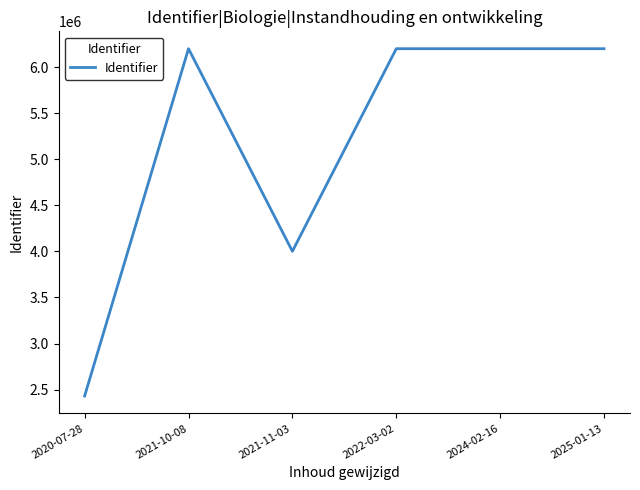

At which label does the data first exceed 6199223?

2021-10-08